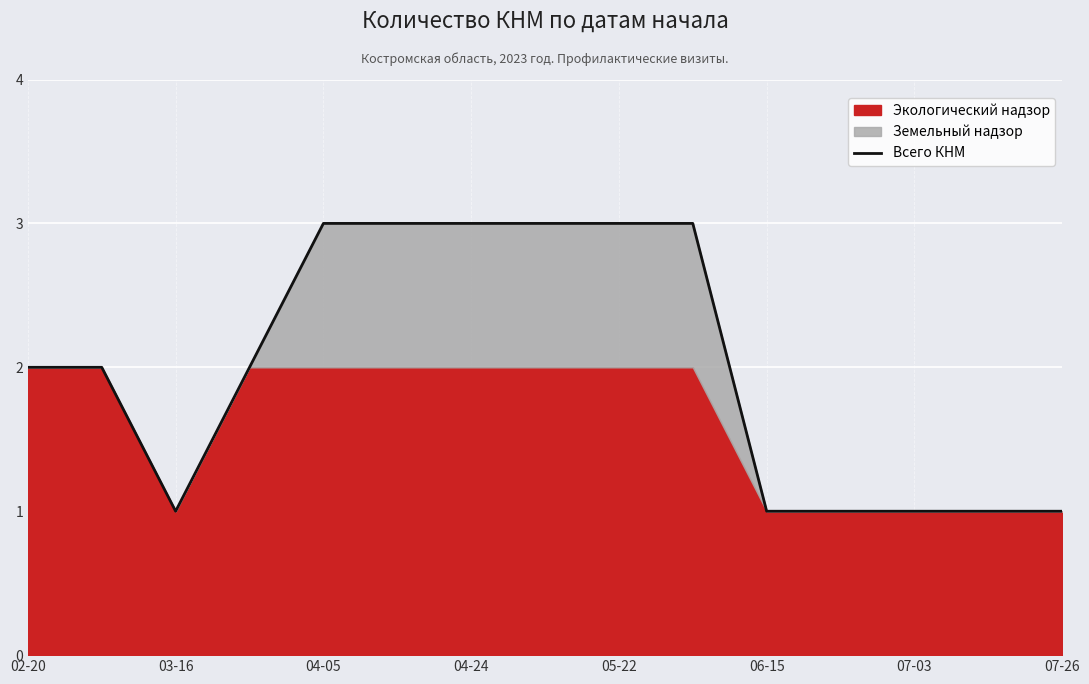

True or false: Всего КНМ has a value of 5 at 04-24.

False